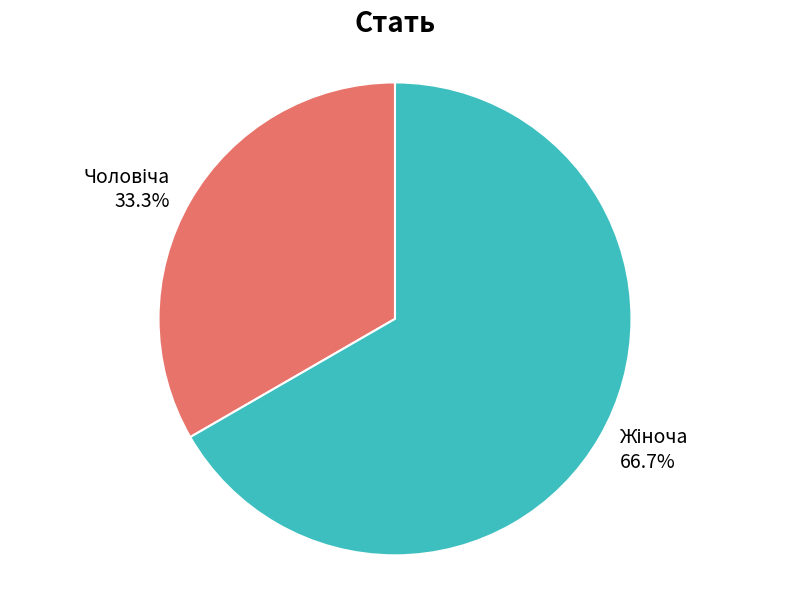

Is there any slice that represents more than half of the pie?

Yes